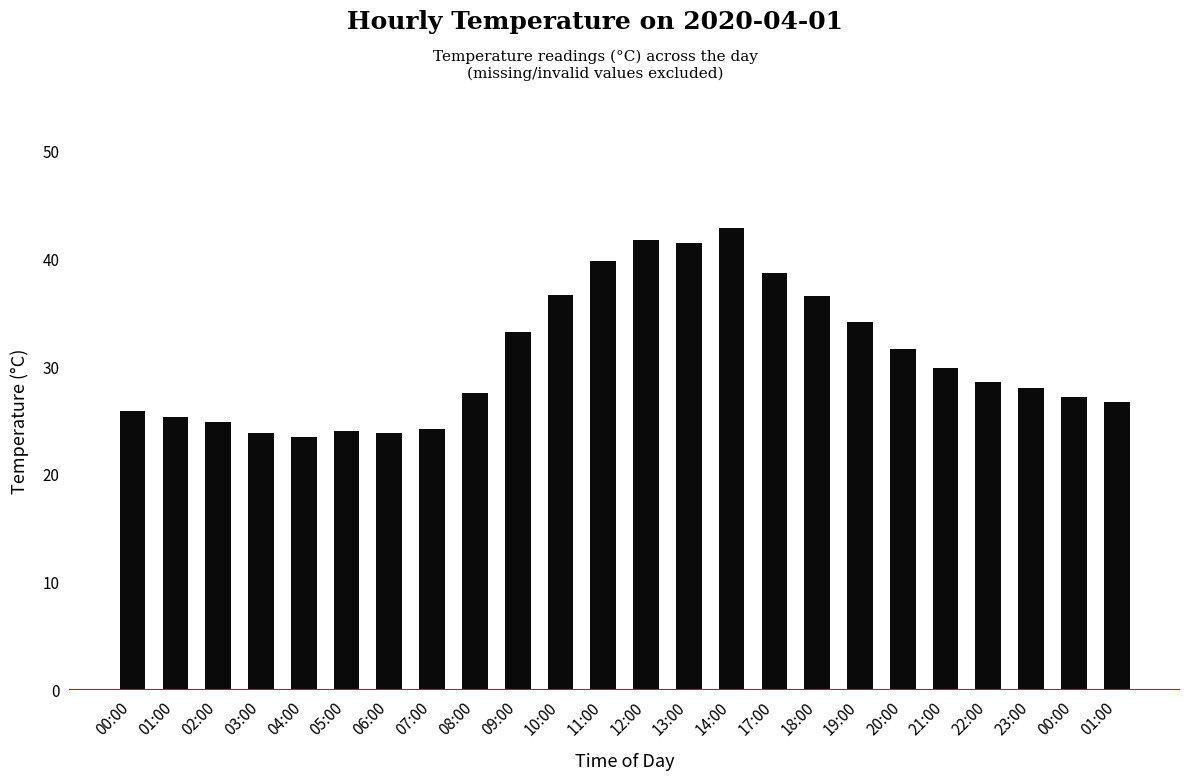

What is the difference between the maximum and minimum values?

19.4